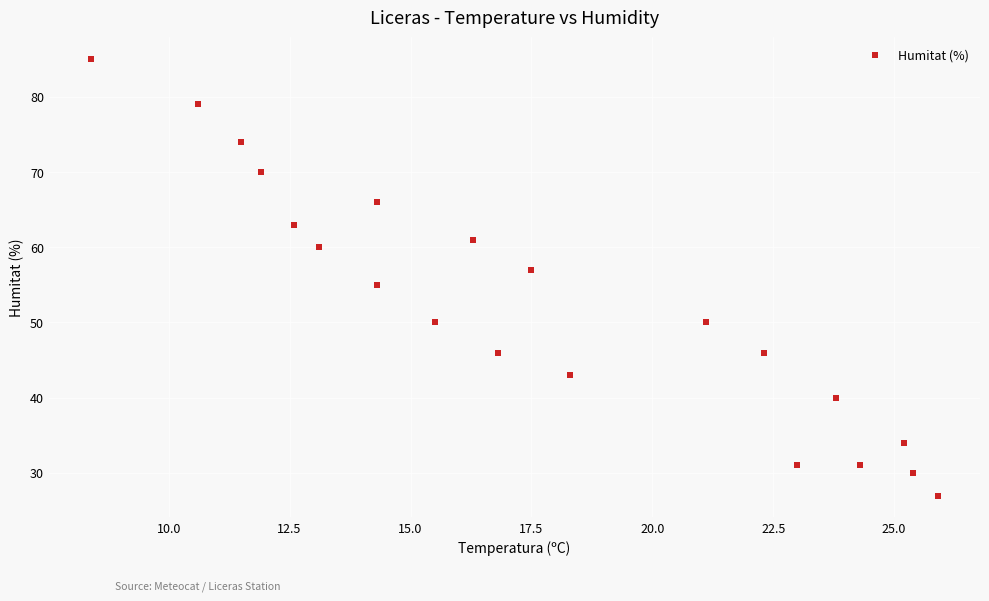

What is the range of Y values (max minus min)?

58